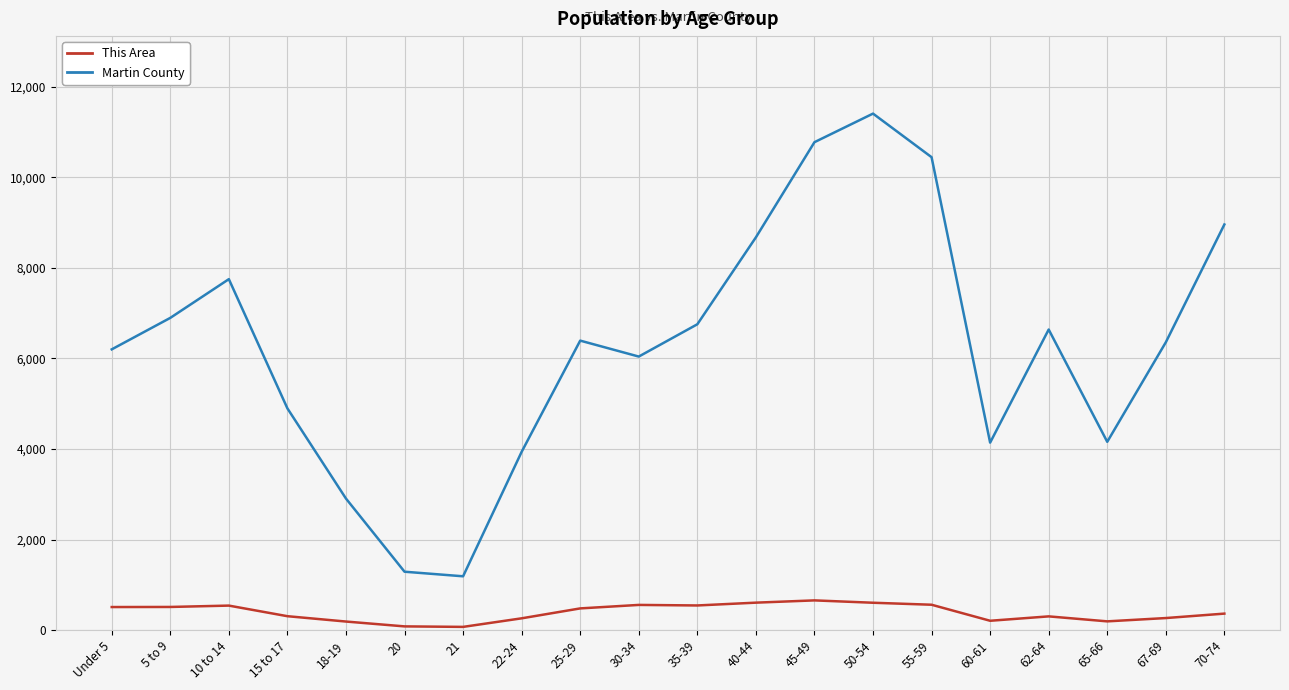

Which series has the widest spread of values?

Martin County